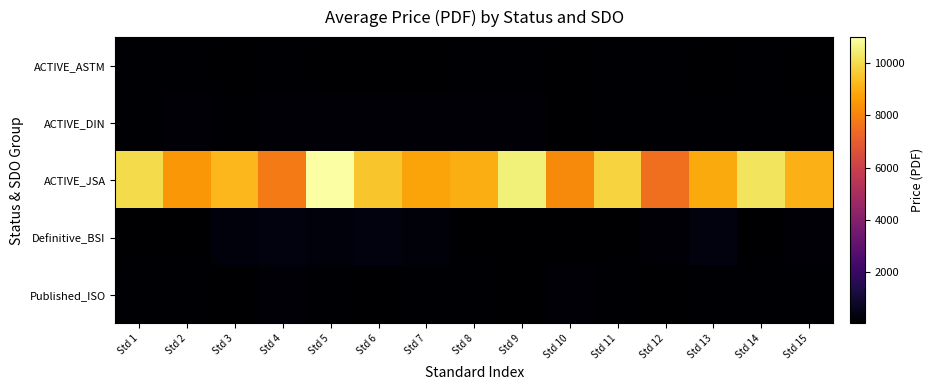

Which series has the largest range (max minus min)?

ACTIVE_JSA